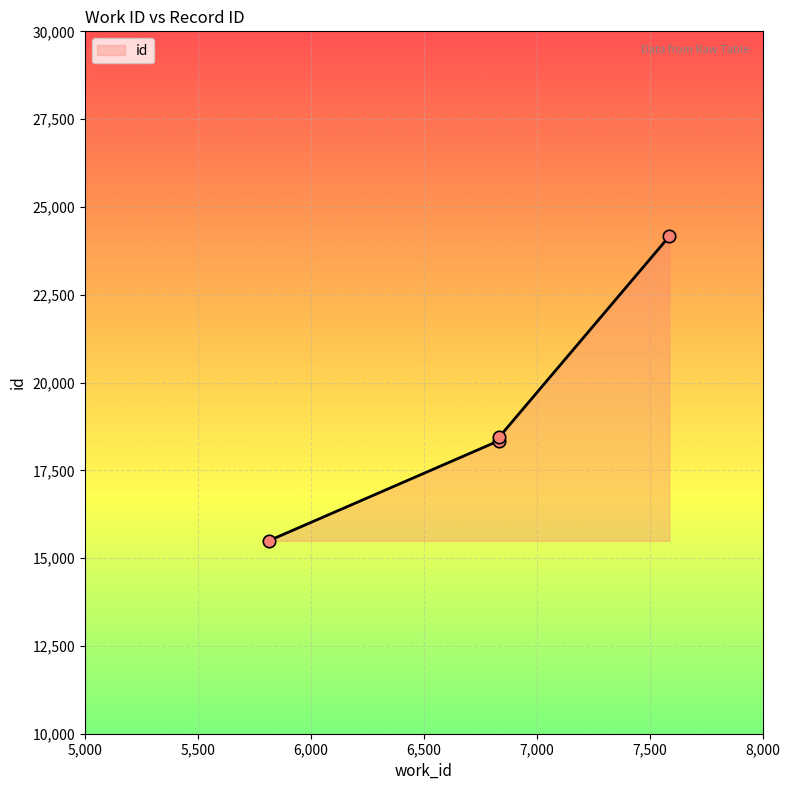

What is the change in value from 6833 to 6833?

+95